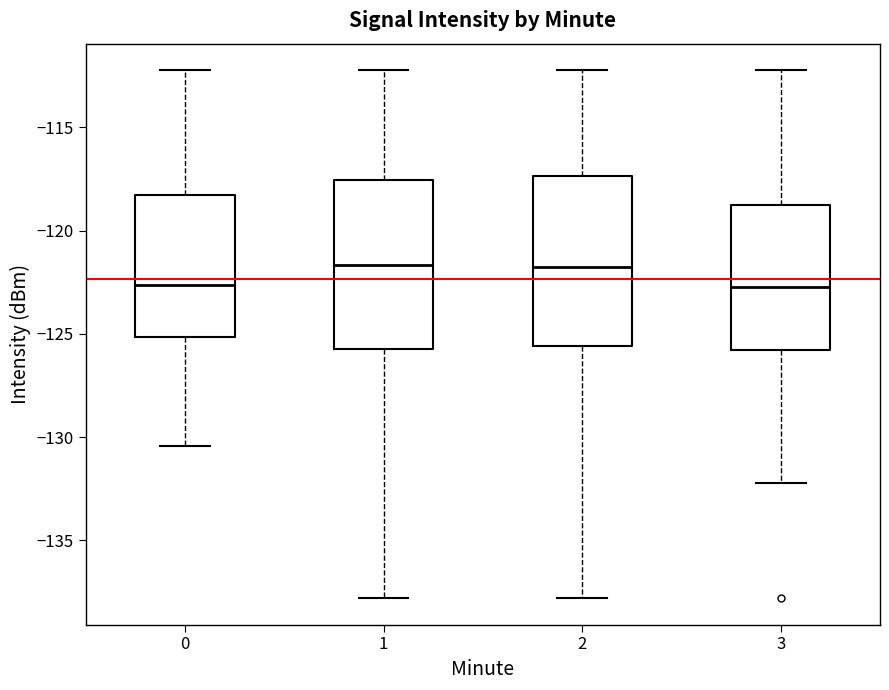

Where does the upper whisker of the box at x = 3 end on the y-axis? The values are not printed on the chart, so give them approximately, as read against the axis.

-112.0